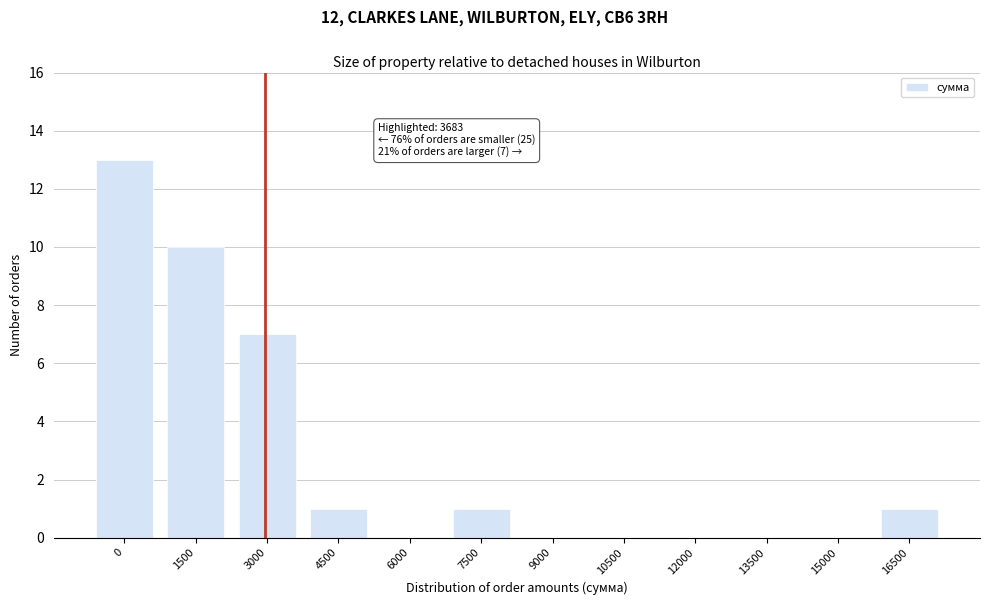

Reading left to right, what are all the values shown in this chart?

0=13	1500=10	3000=7	4500=1	6000=0	7500=1	9000=0	10500=0	12000=0	13500=0	15000=0	16500=1